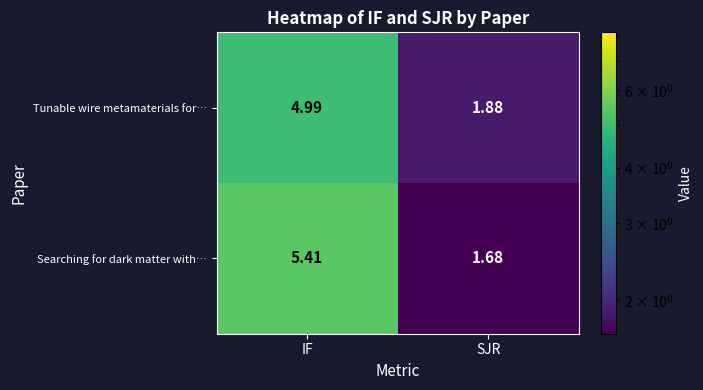

At which label does Searching for dark matter with… first exceed 5?

IF